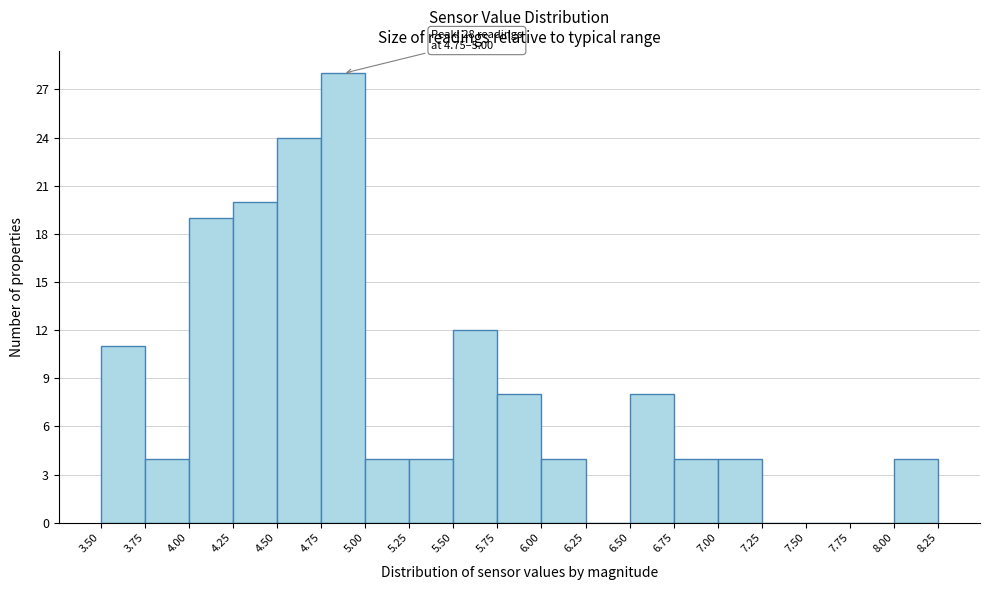

Over which range of the x-axis is the bar tallest?

4.75 to 5.00